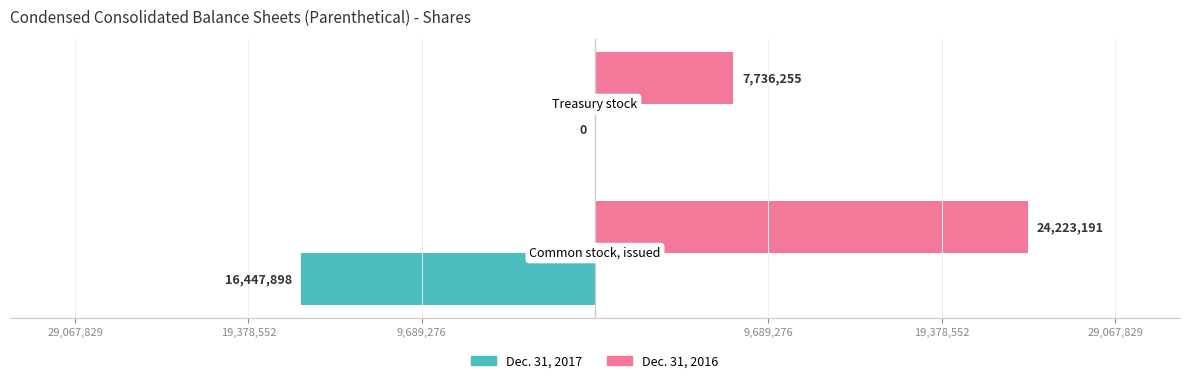

What are all the series names shown in the legend?

Dec. 31, 2017, Dec. 31, 2016